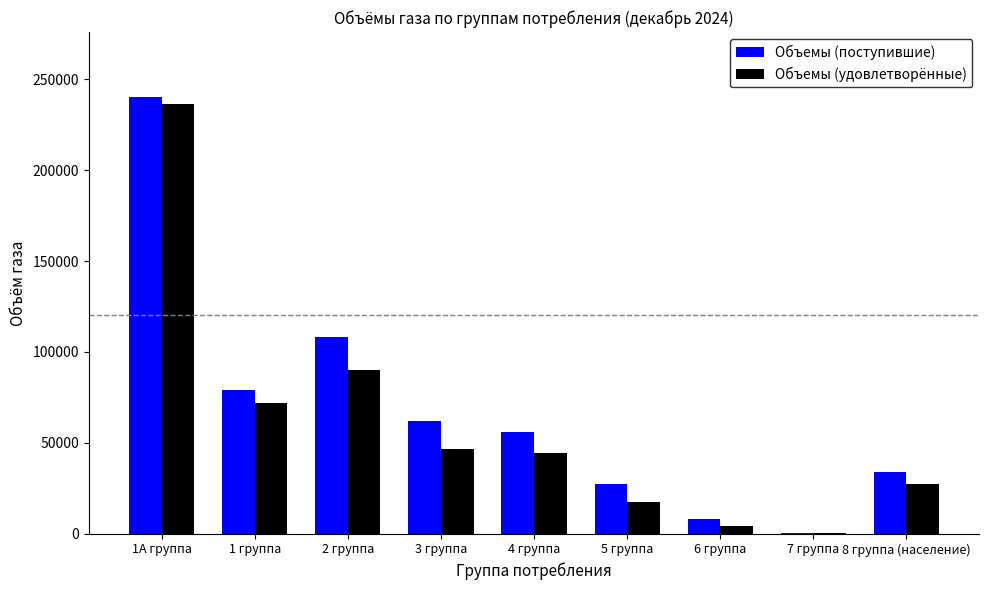

What is the difference between the Объемы (удовлетворённые) values at 1А группа and 2 группа?

146133.1